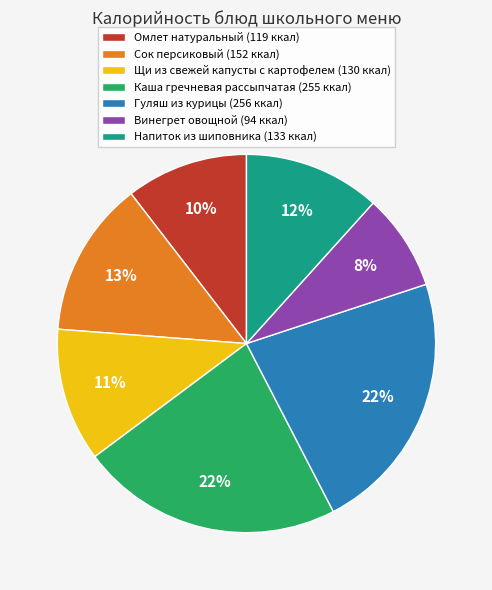

Is there a majority slice in this chart?

No